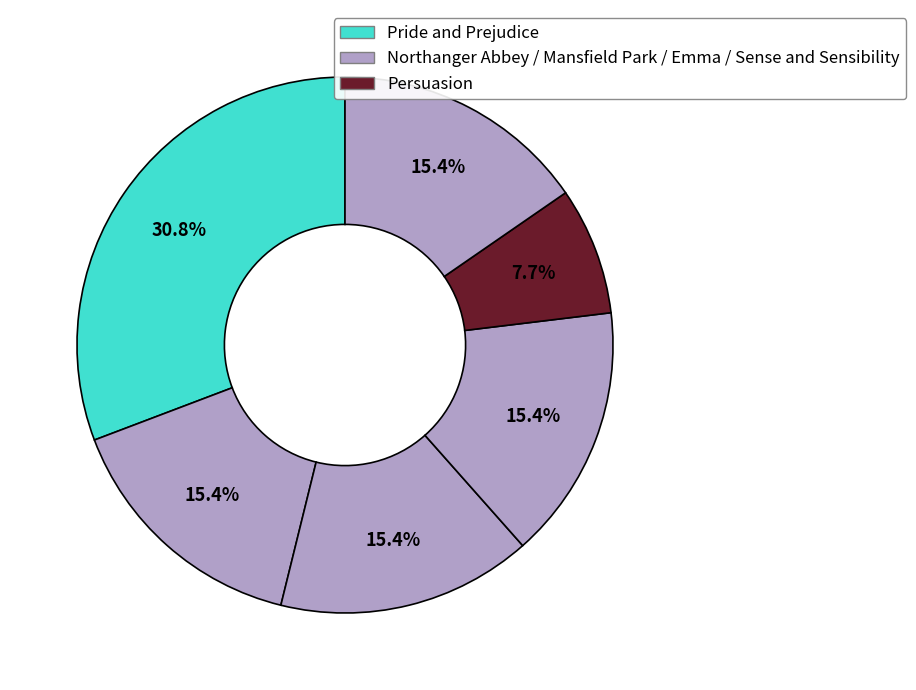

Is there a majority slice in this chart?

No